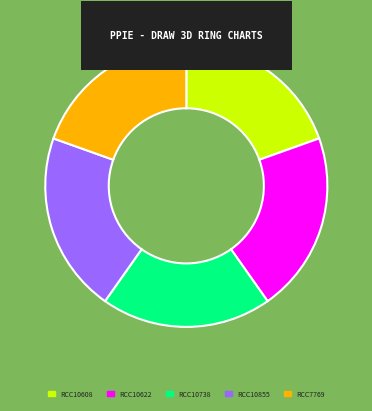

Combined, do RCC10608 and RCC10738 account for over 50%?

No